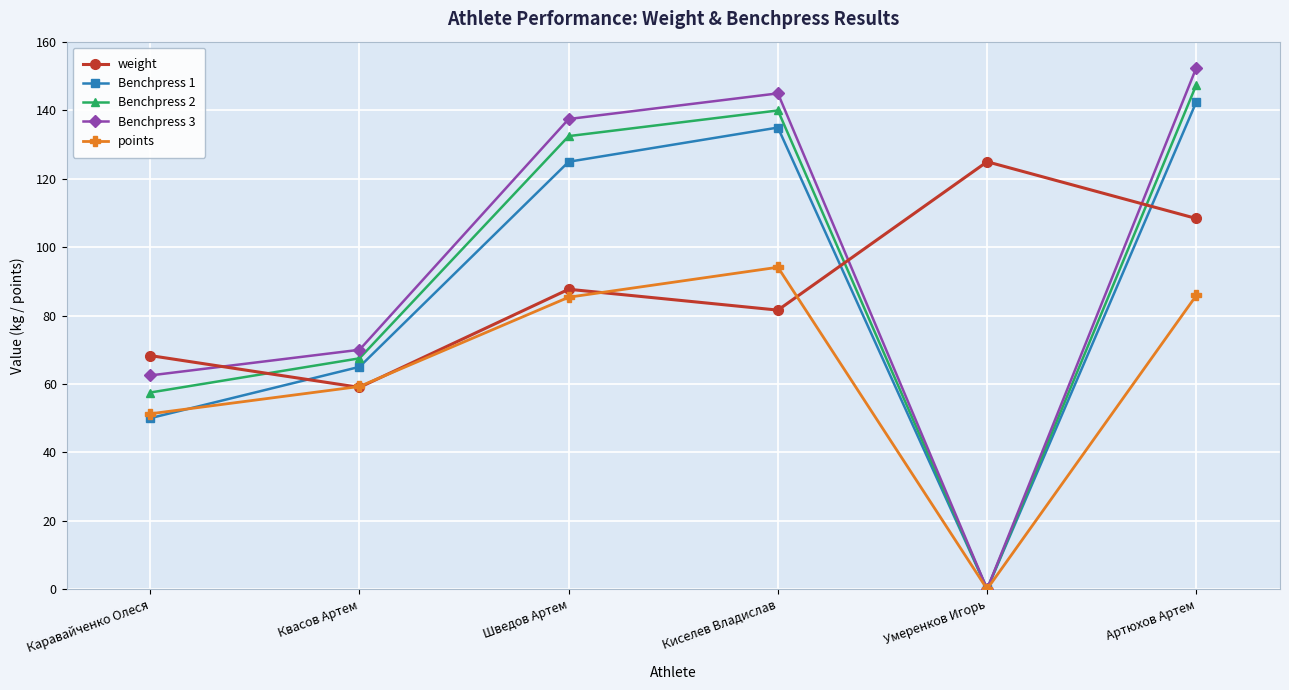

At which label is Benchpress 3 closest to 76?

Квасов Артем